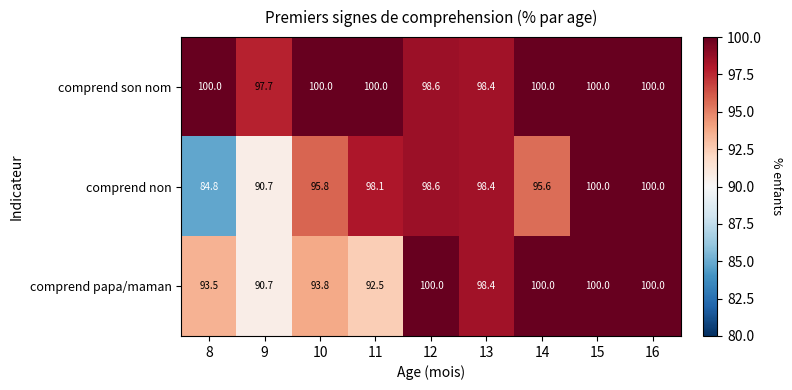

True or false: comprend son nom has a value of 158.4 at 12.

False